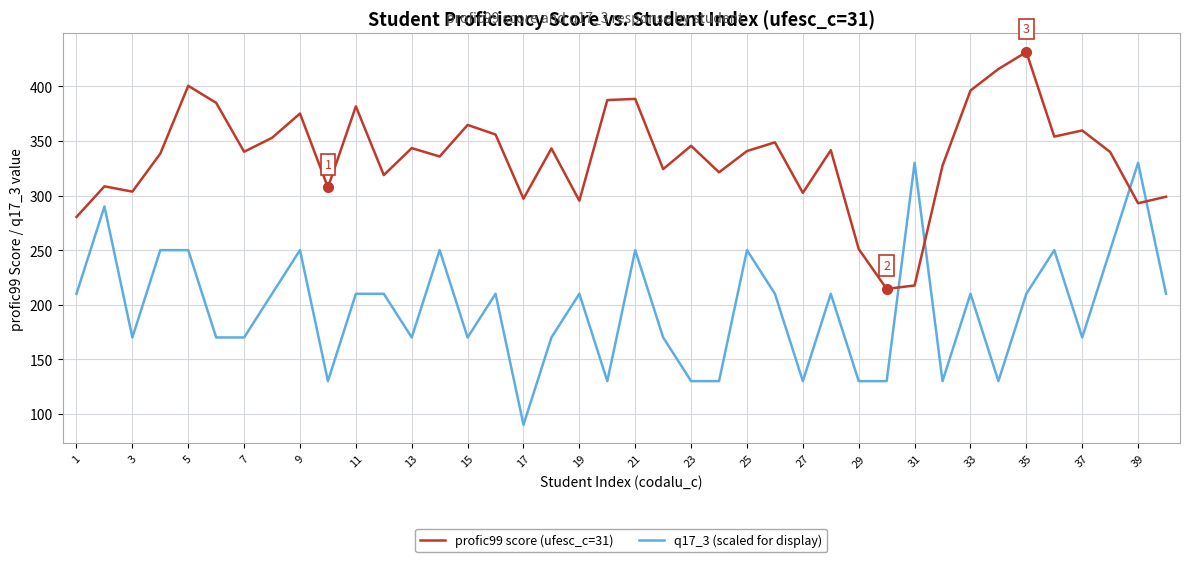

After their last crossing, which series has the higher values: q17_3 (scaled for display) or profic99 score (ufesc_c=31)?

profic99 score (ufesc_c=31)